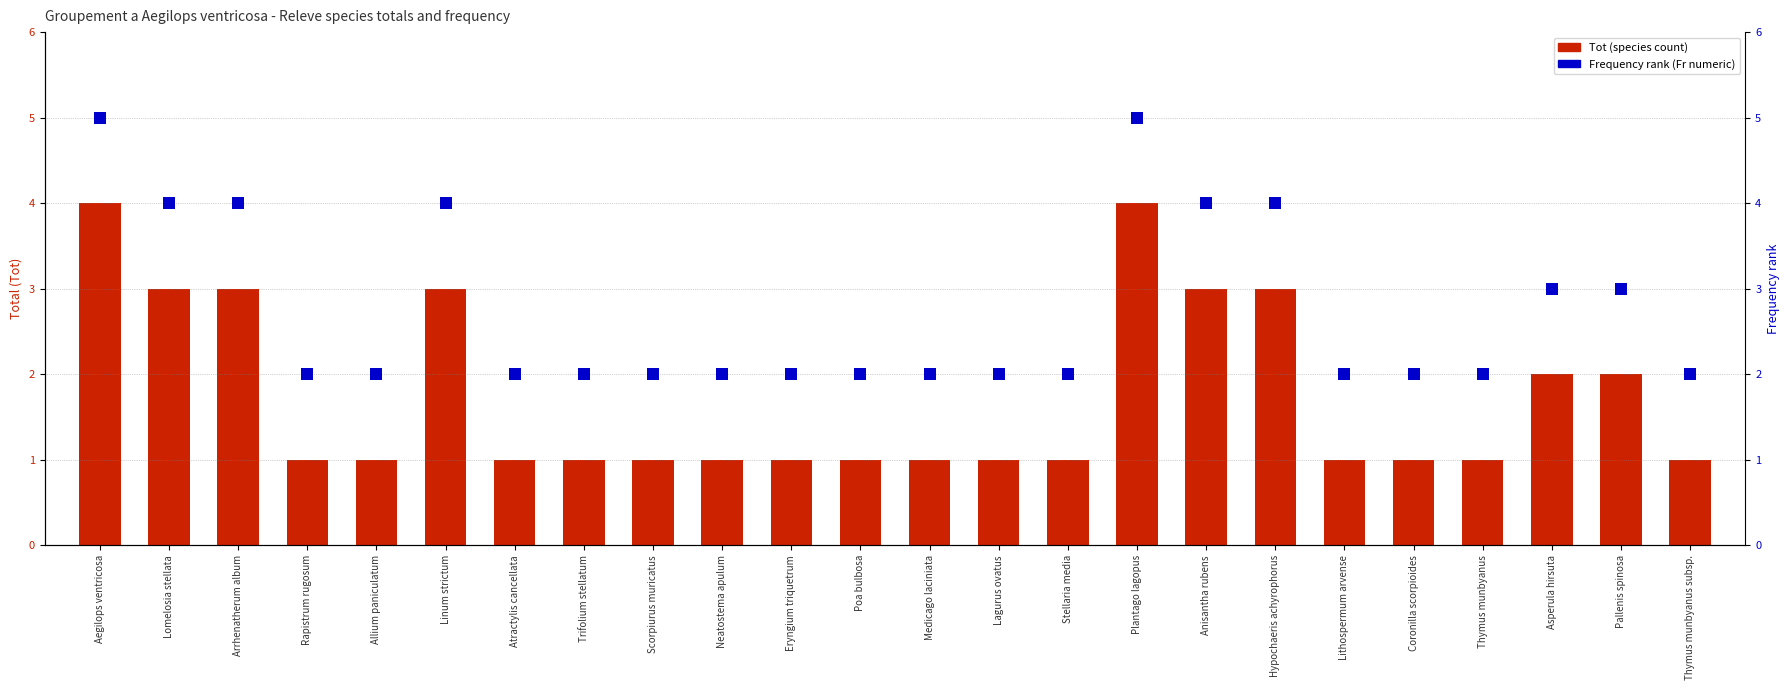

What are all the series names shown in the legend?

Tot (species count), Frequency rank